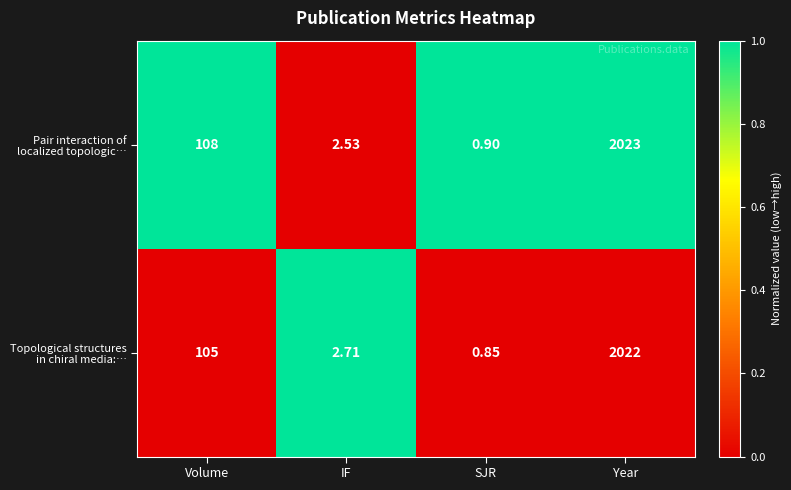

At which category is the sum across all series the highest?

Year